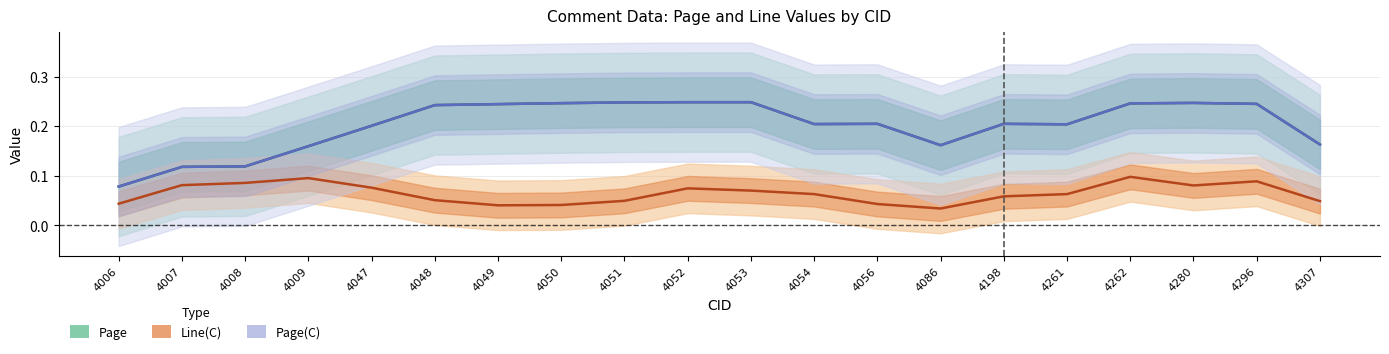

What is the approximate value of Page at 4280?

0.2